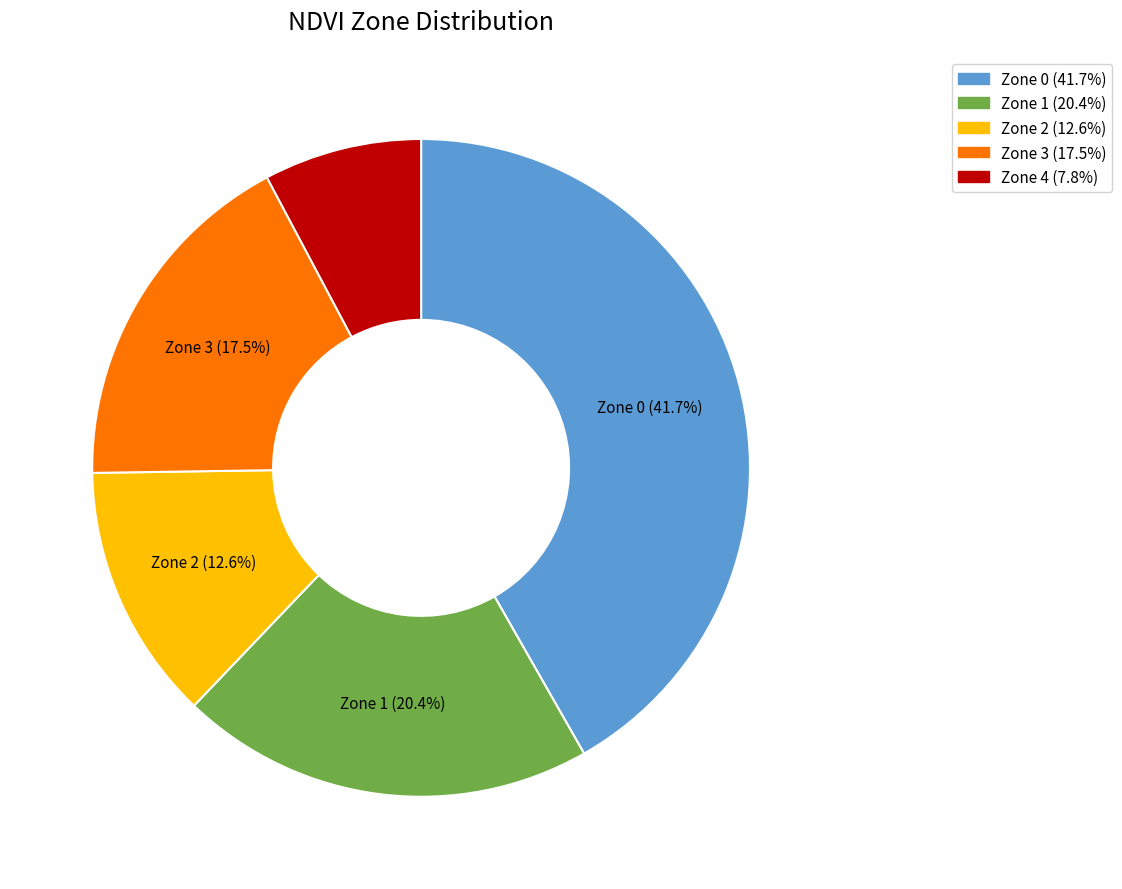

Is there any slice that represents more than half of the pie?

No